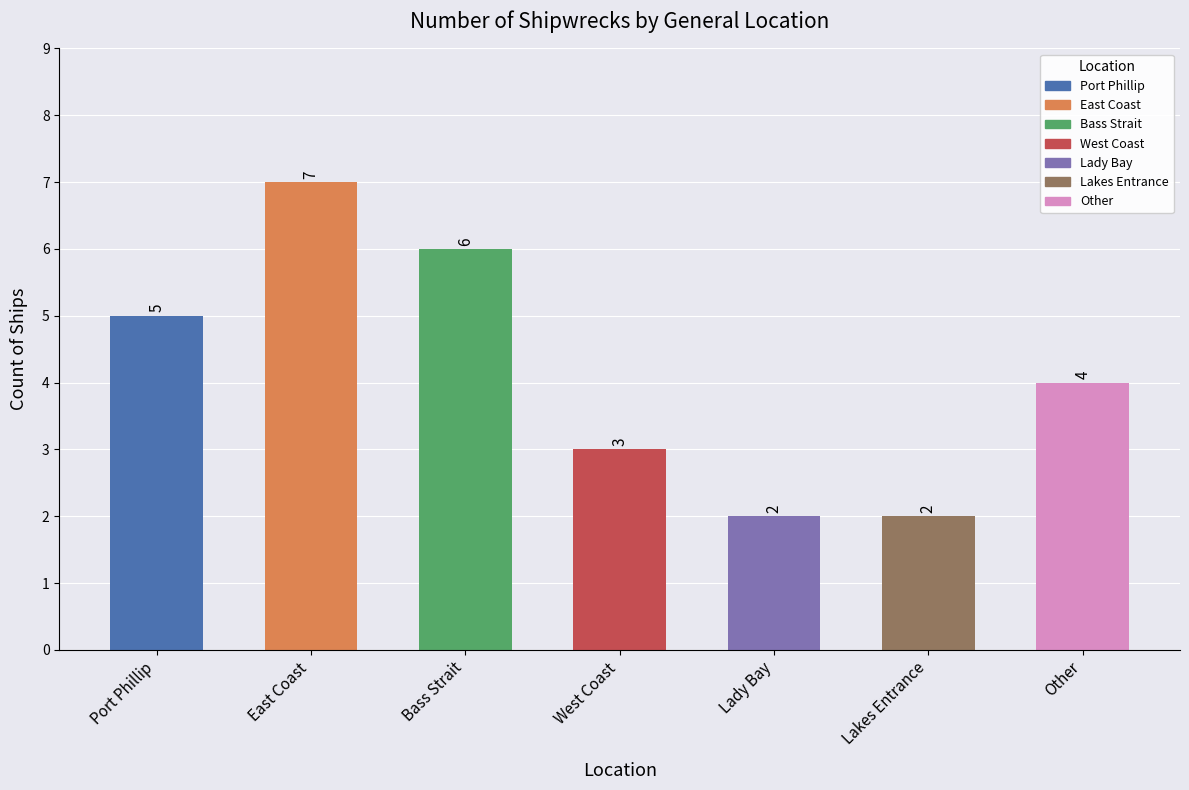

What is the difference between the values at Port Phillip and West Coast?

2